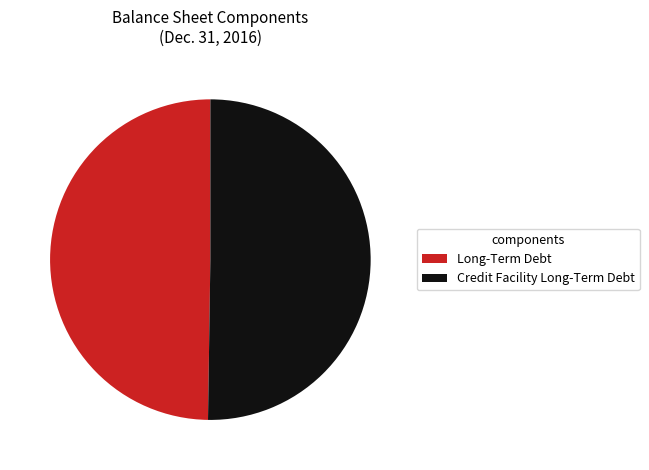

What is the ratio of the value at Long-Term Debt to the value at Credit Facility Long-Term Debt?

1.0